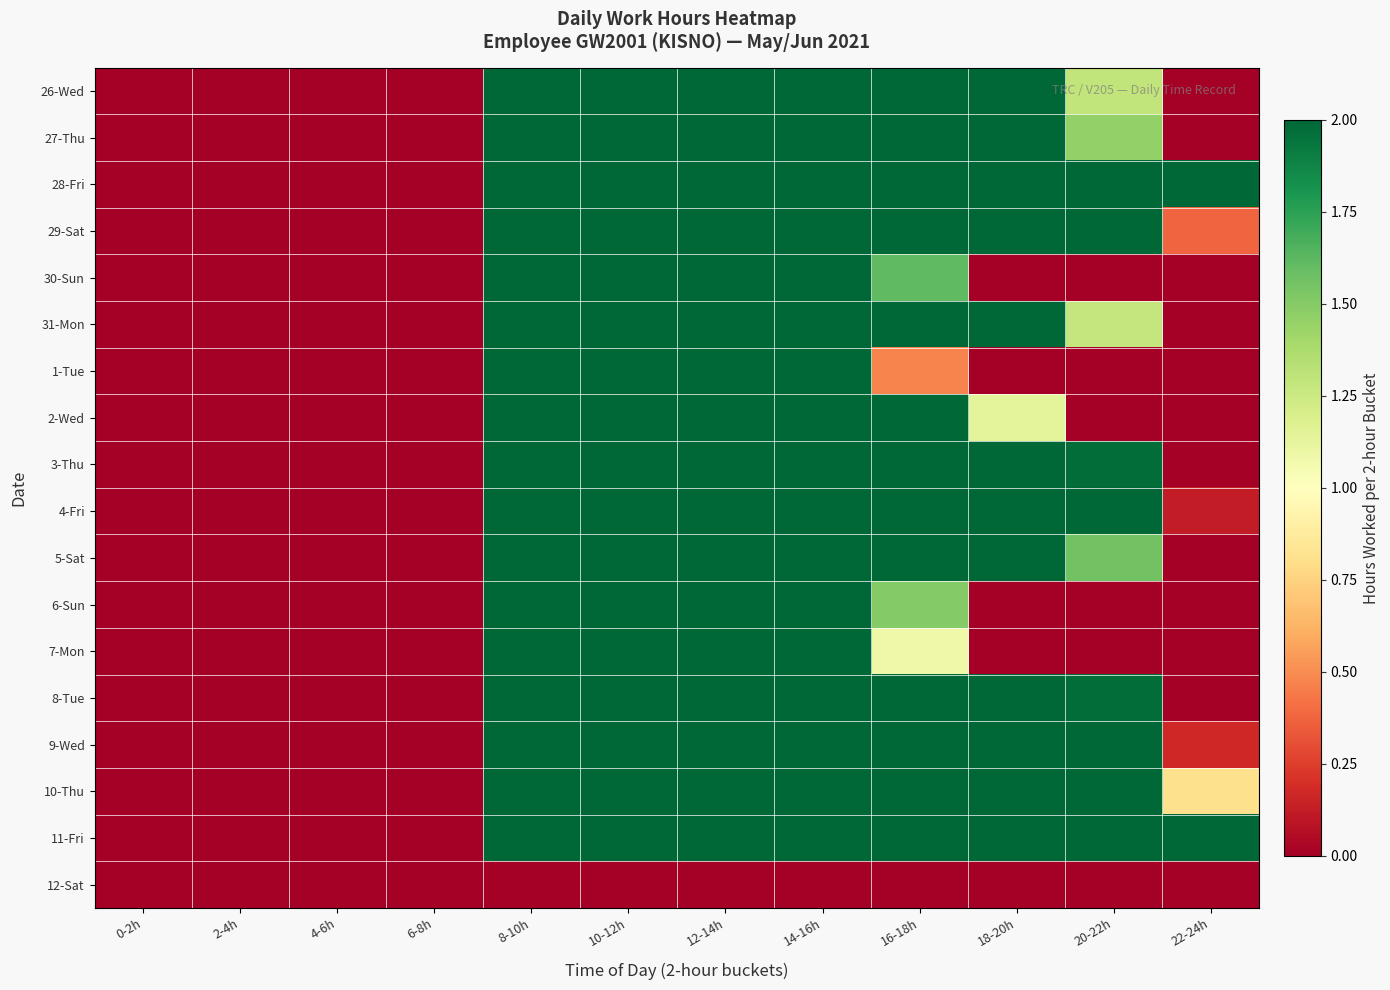

What is the maximum value shown in the chart?

2.0